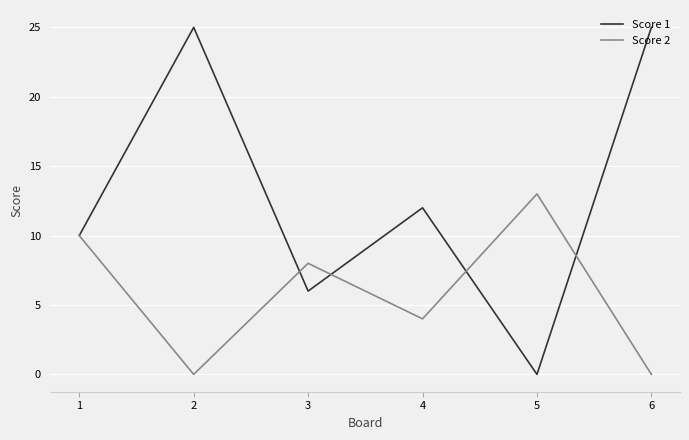

List the series in order of their peak value, highest first.

Score 1, Score 2